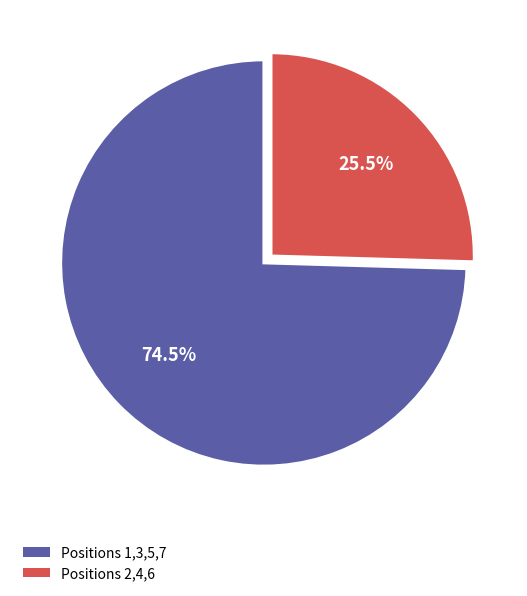

What is the smallest slice in the pie chart?

Positions 2,4,6